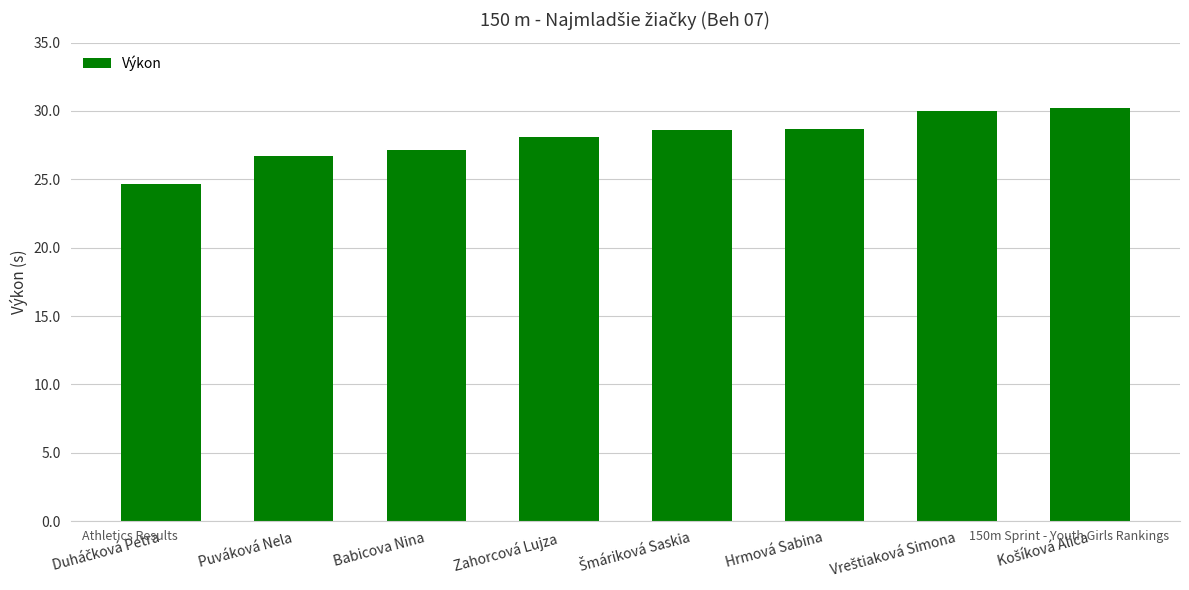

What is the label of the 2nd bar from the left?

Puváková Nela